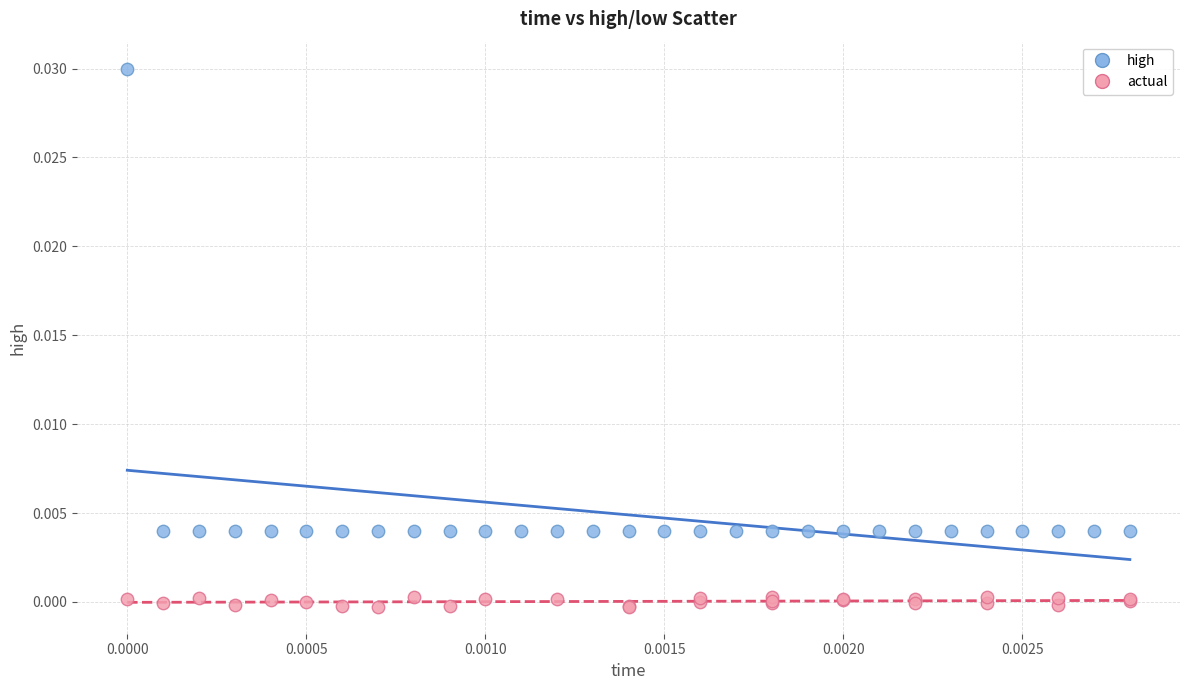

Which series reaches the minimum Y coordinate?

actual